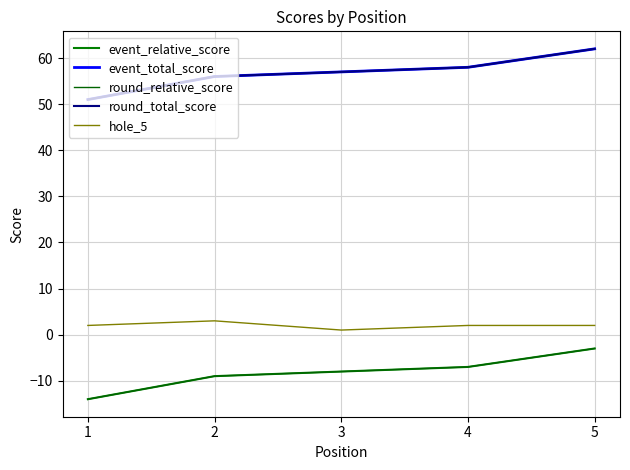

Reading left to right, what are all the values shown in this chart?

event_relative_score: 1=-14	2=-9	3=-8	4=-7	5=-3
event_total_score: 1=51	2=56	3=57	4=58	5=62
round_relative_score: 1=-14	2=-9	3=-8	4=-7	5=-3
round_total_score: 1=51	2=56	3=57	4=58	5=62
hole_5: 1=2	2=3	3=1	4=2	5=2